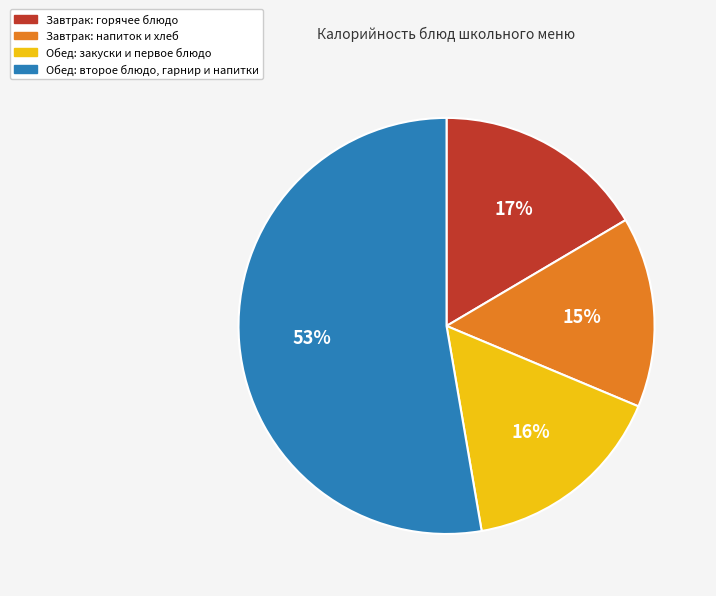

To the nearest percent, what is the average slice percentage?

25%